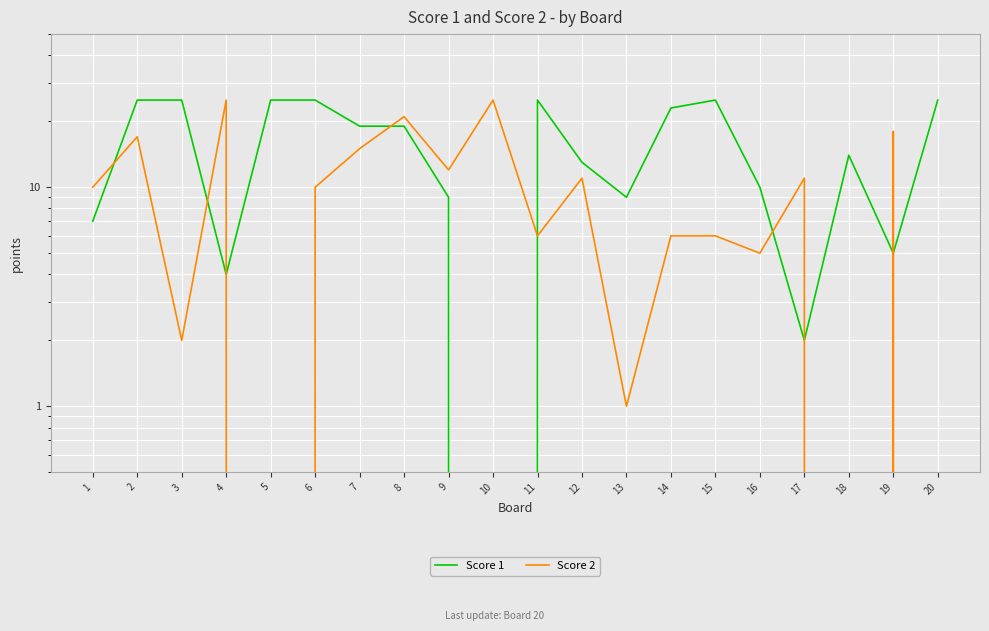

What is the total value across all series at 3?

27